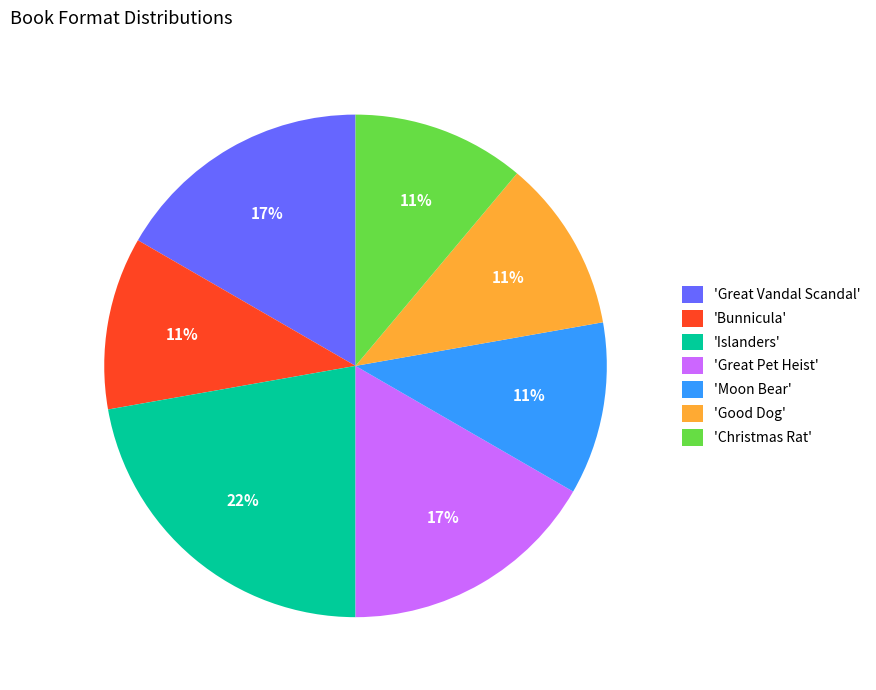

Do 'Great Vandal Scandal' and 'Good Dog' together represent more than half of the pie?

No